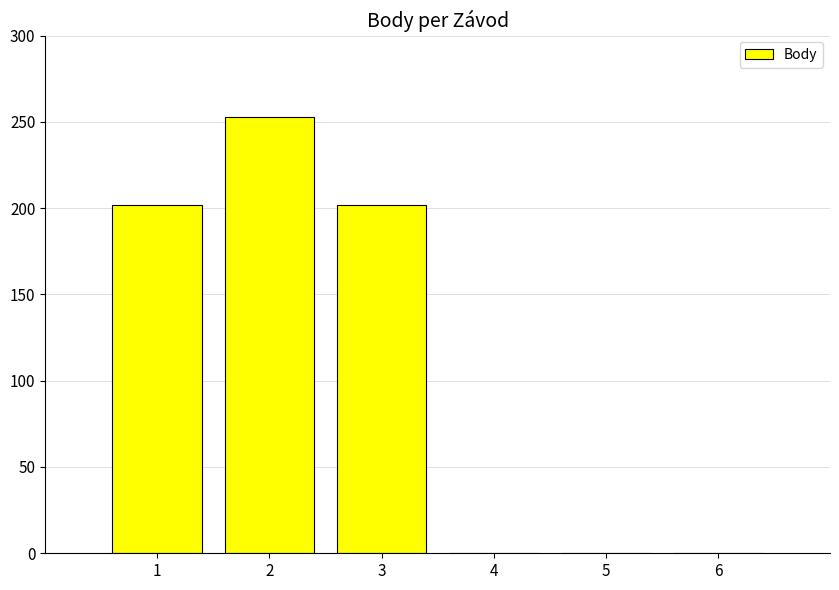

What is the ratio of the value at 3 to the value at 2?

0.8